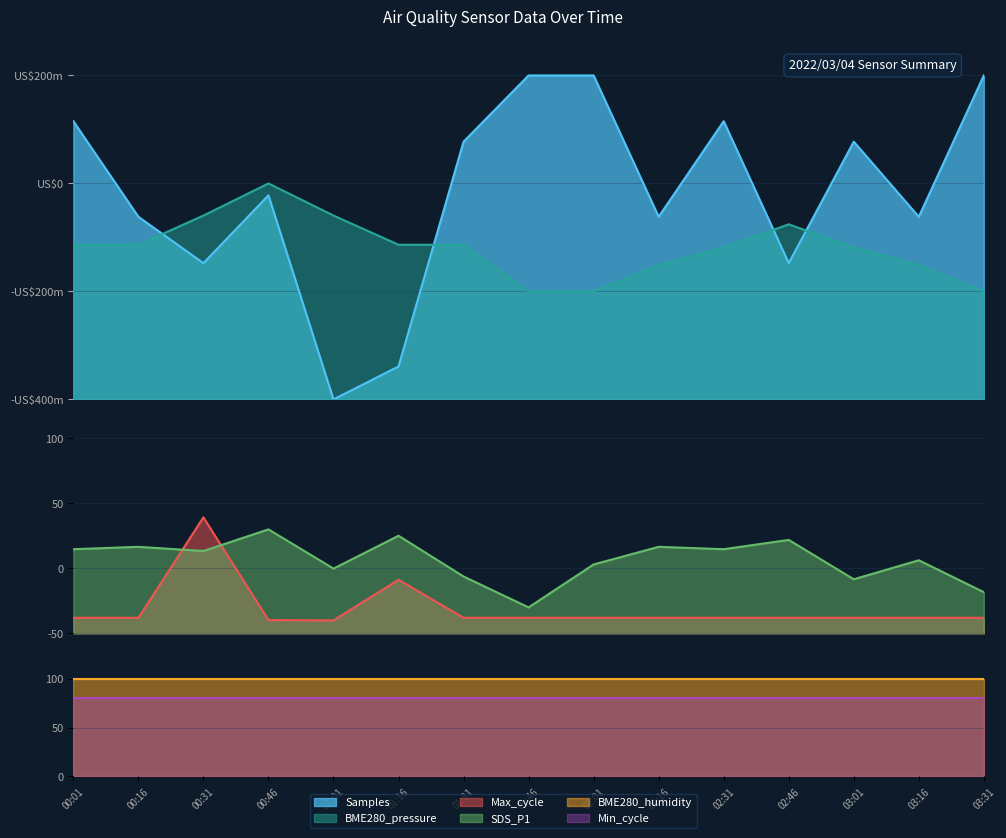

At which label is SDS_P1 closest to 0?

01:01